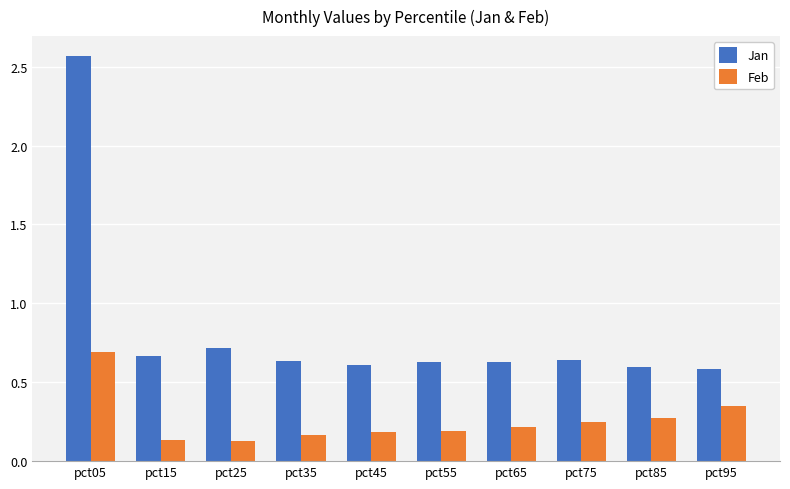

At pct45, list the series in order from smallest to largest.

Feb, Jan